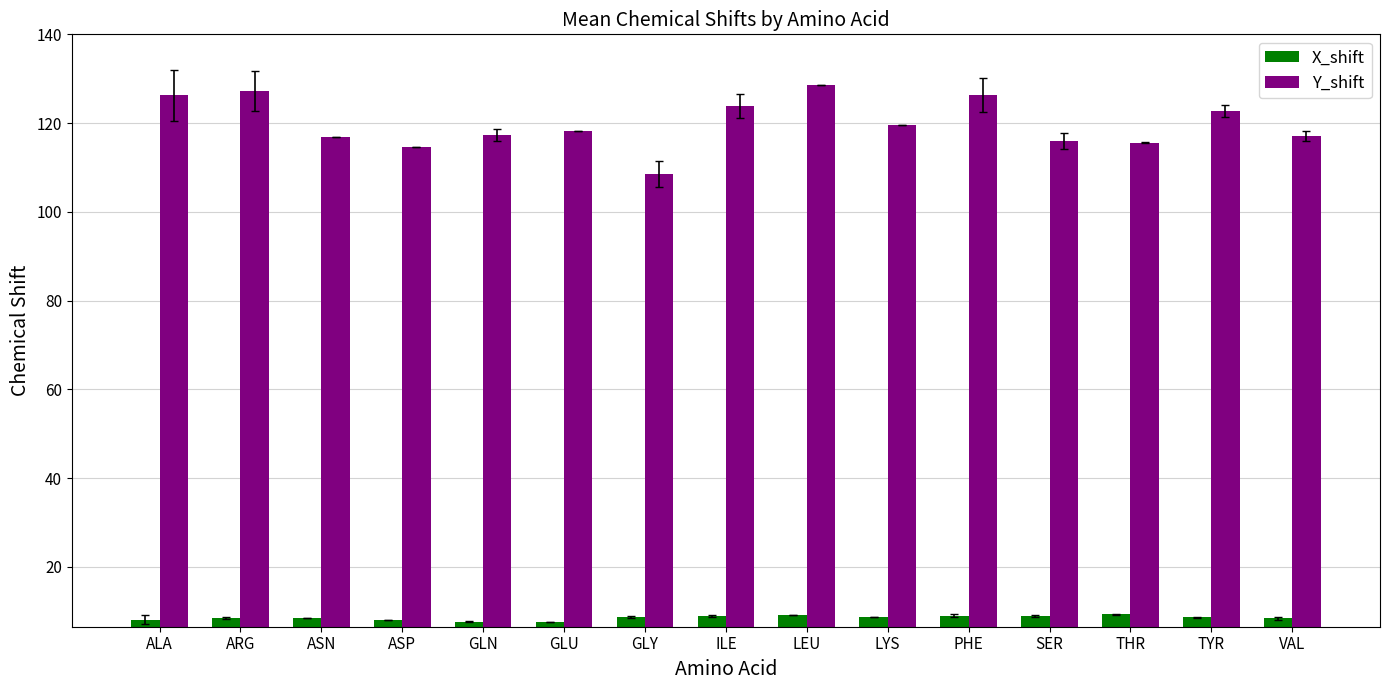

What is the difference between the Y_shift values at LEU and TYR?

5.8